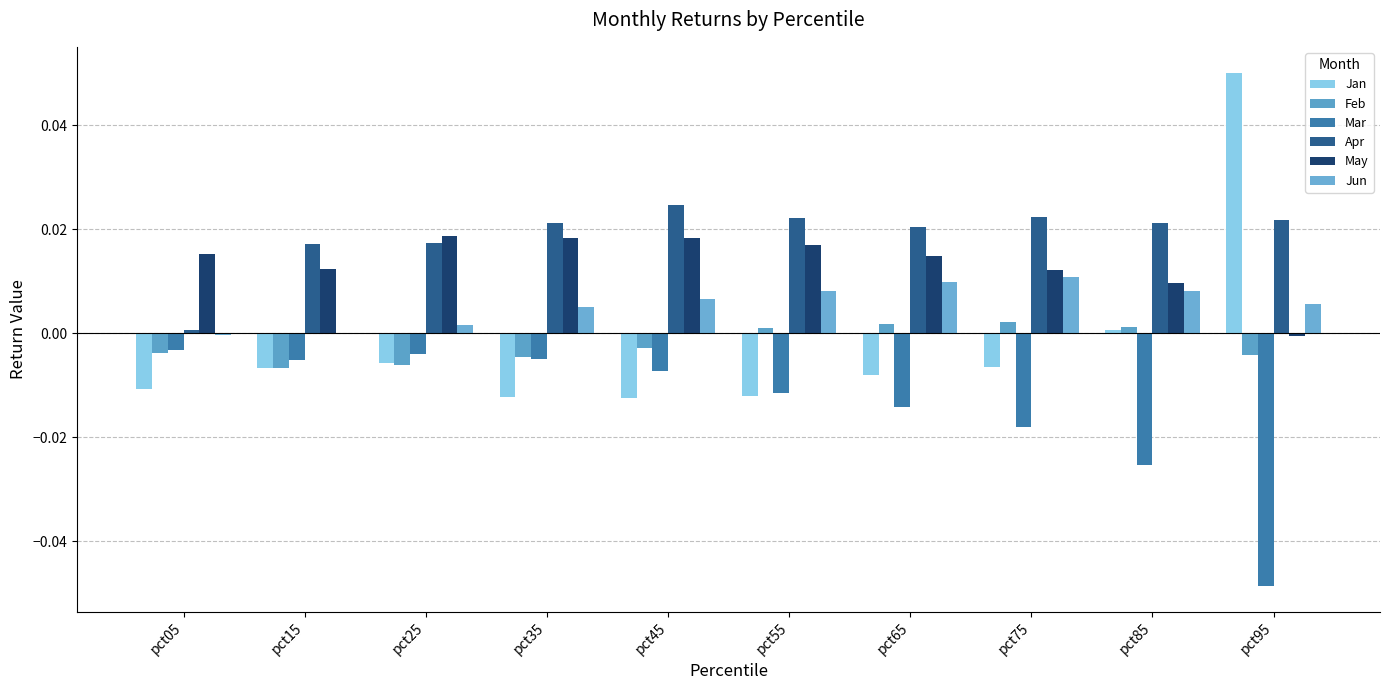

How many values in May are above zero?

9